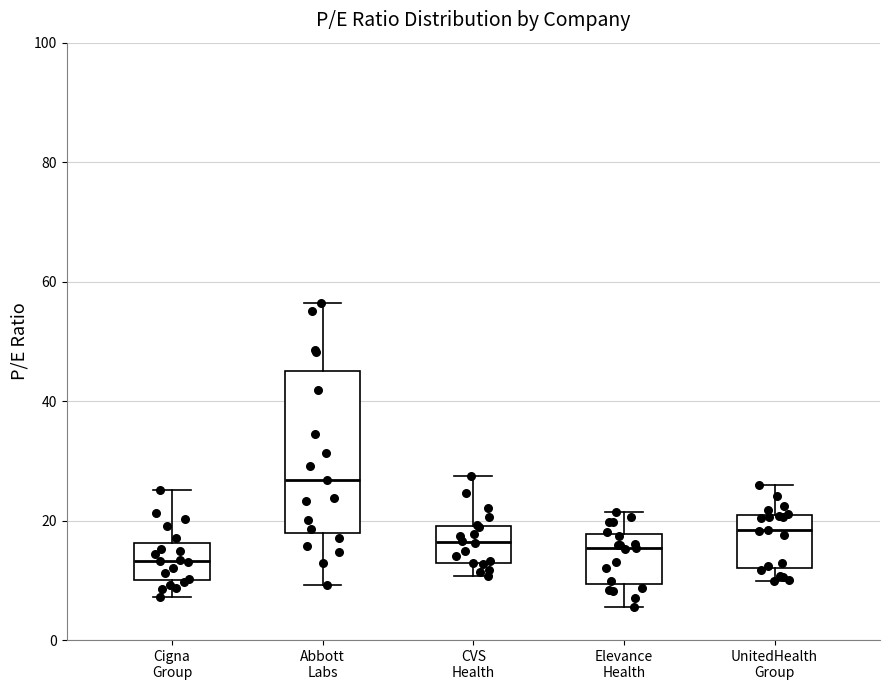

Reading left to right, read every box against the y-axis: the position of its median line, the range the box covers, and the ends of its whiskers. The values are not printed on the chart, so give them approximately, as read against the axis.

Cigna Group: median 14, box 10 to 16, whiskers 8 to 26
Abbott Labs: median 26, box 18 to 46, whiskers 10 to 56
CVS Health: median 16, box 12 to 20, whiskers 10 to 28
Elevance Health: median 16, box 10 to 18, whiskers 6 to 22
UnitedHealth Group: median 18, box 12 to 20, whiskers 10 to 26